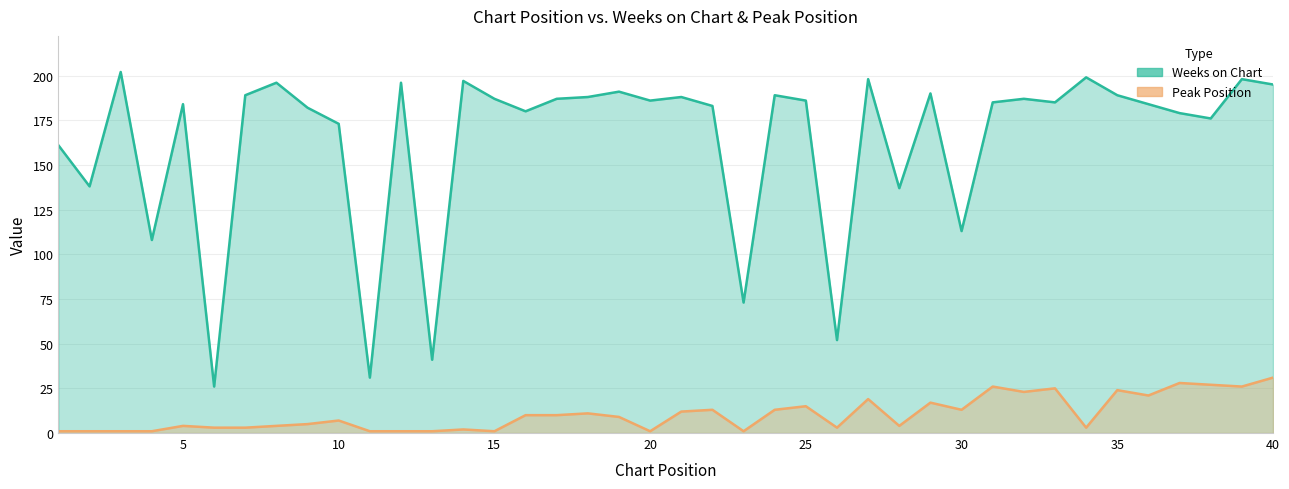

What is the difference between the maximum and minimum values in the Peak Position series?

30